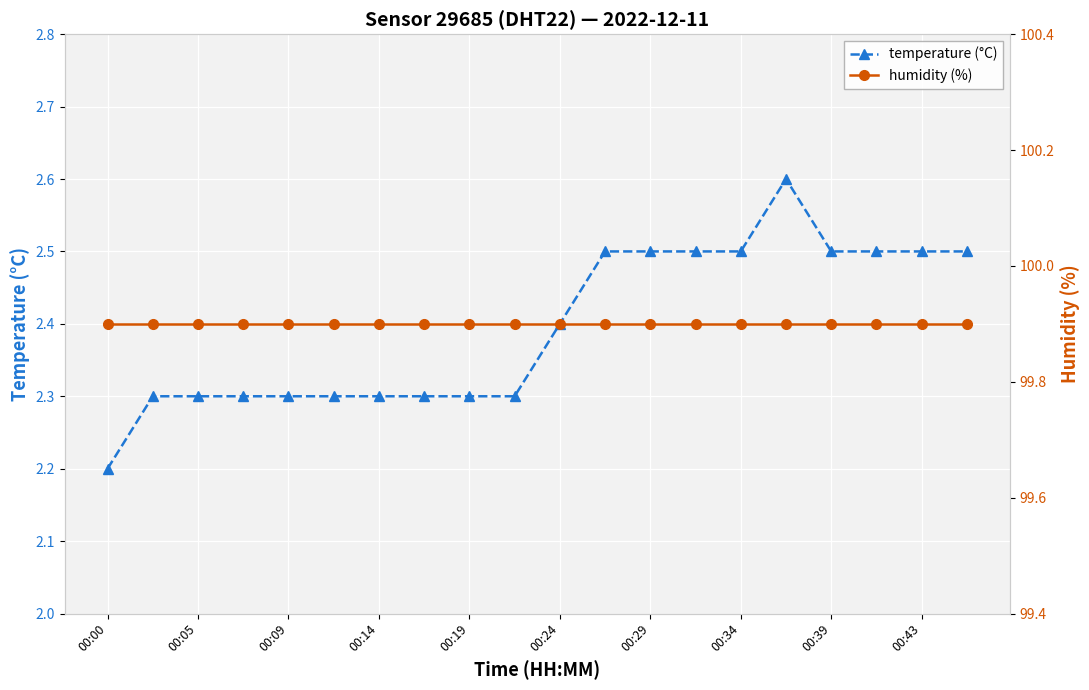

What are all the series names shown in the legend?

temperature (°C), humidity (%)